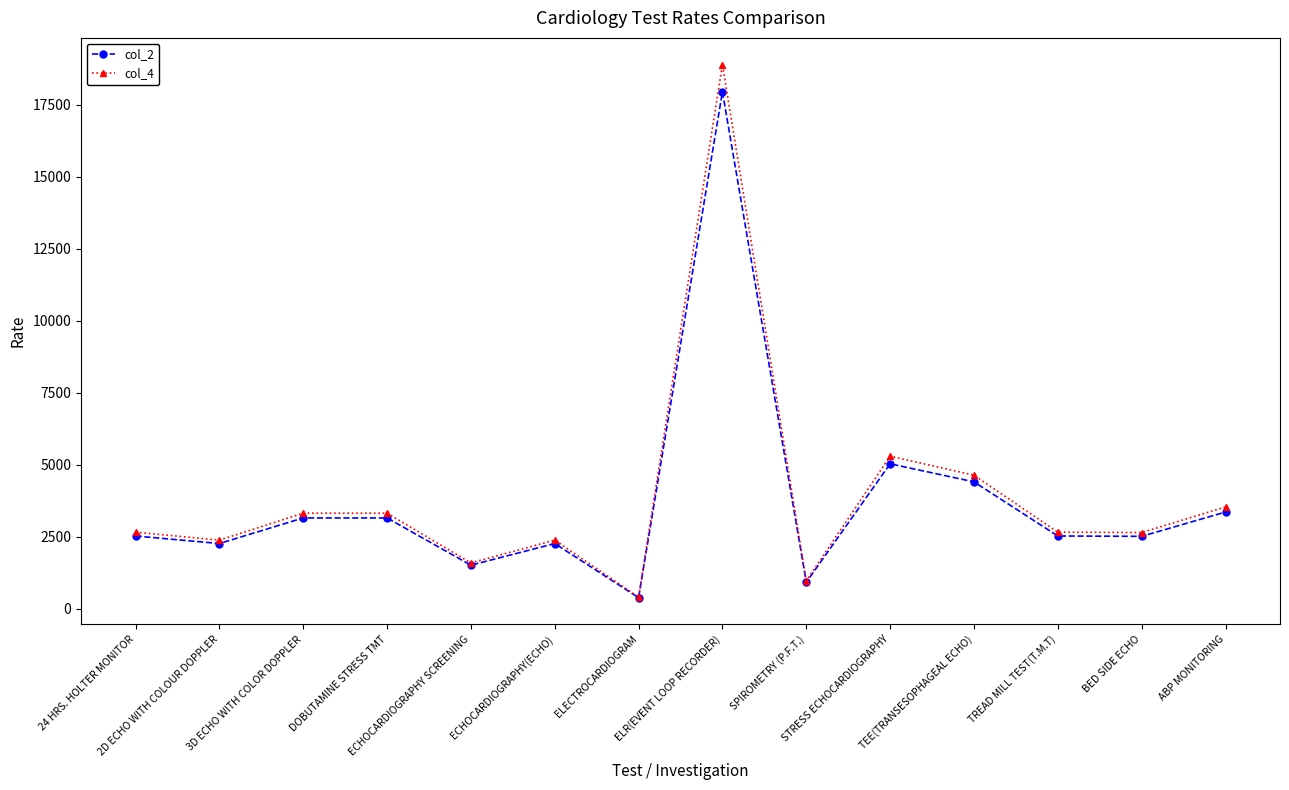

Is it true that col_4 equals 2652.0 at 24 HRS. HOLTER MONITOR?

True